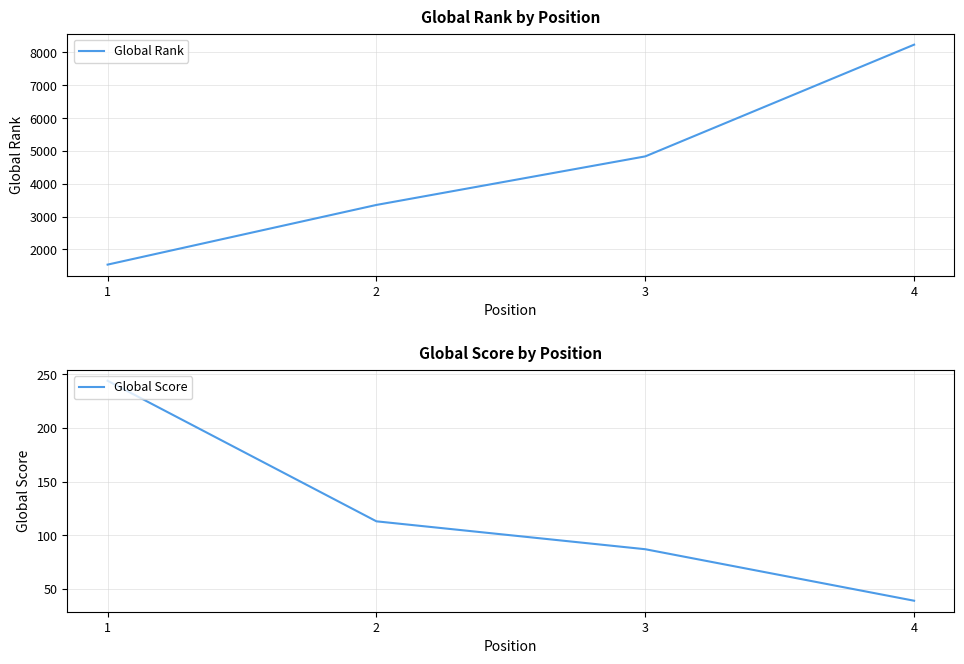

What is the minimum value for Global Score?

39